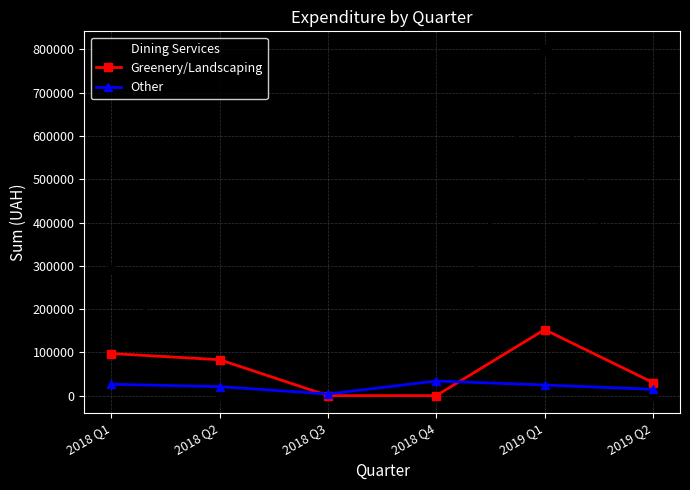

What is the maximum value for Other?

33814.0